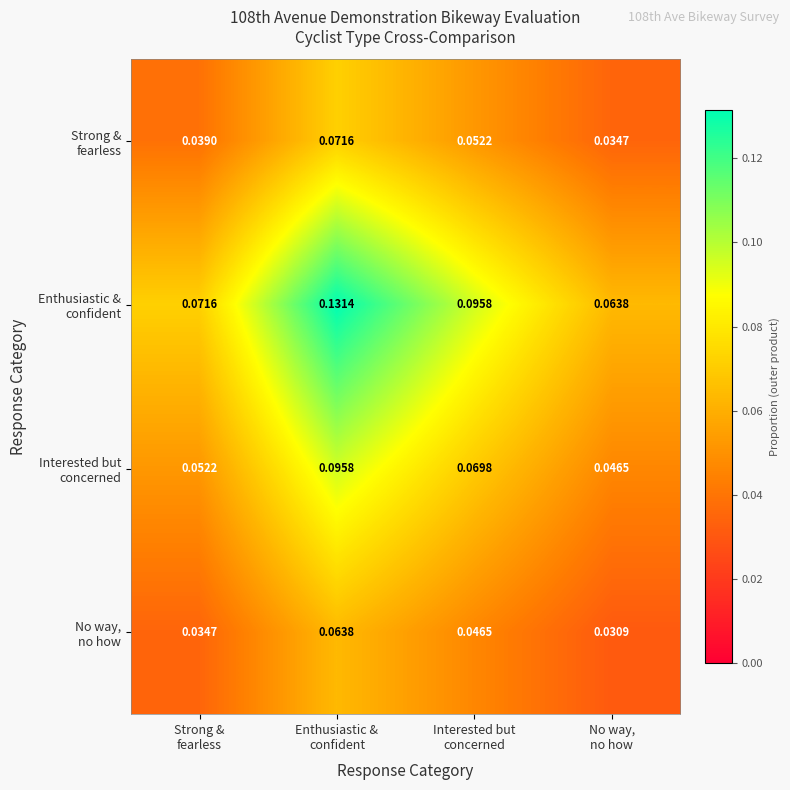

How many distinct data groups are displayed?

4